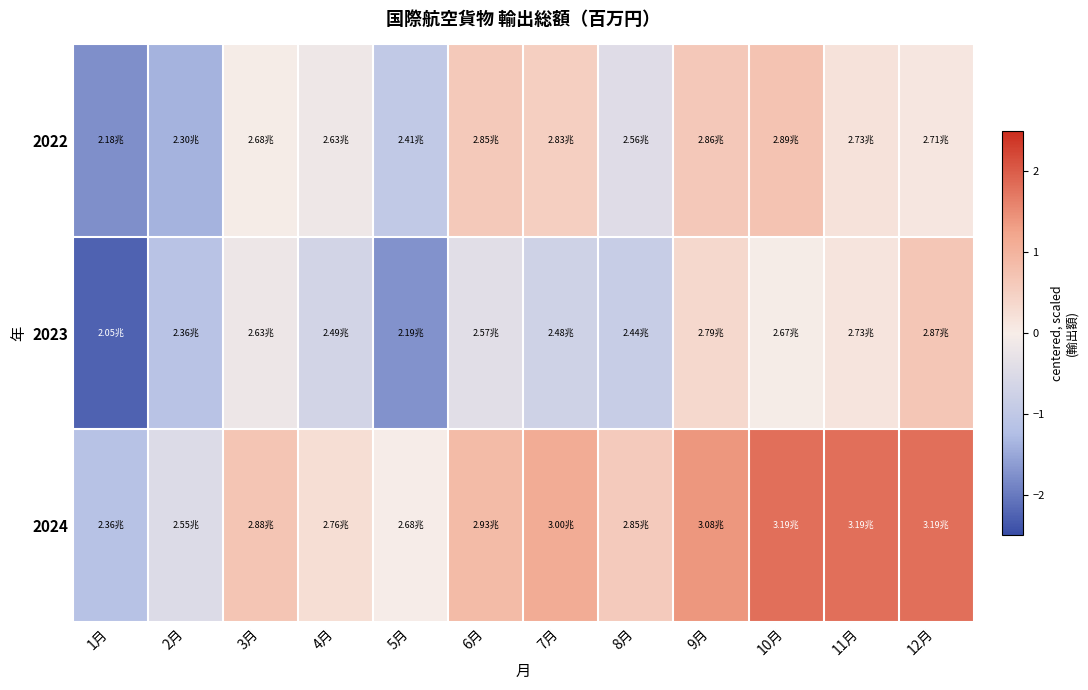

Reading left to right, list all the values displayed in this chart.

2022: 1月=-1.8	2月=-1.4	3月=-0.0	4月=-0.2	5月=-1.0	6月=0.6	7月=0.5	8月=-0.4	9月=0.6	10月=0.7	11月=0.2	12月=0.1
2023: 1月=-2.3	2月=-1.1	3月=-0.2	4月=-0.7	5月=-1.7	6月=-0.4	7月=-0.7	8月=-0.9	9月=0.4	10月=-0.0	11月=0.2	12月=0.7
2024: 1月=-1.2	2月=-0.5	3月=0.7	4月=0.3	5月=-0.0	6月=0.9	7月=1.1	8月=0.6	9月=1.4	10月=1.8	11月=1.8	12月=1.8